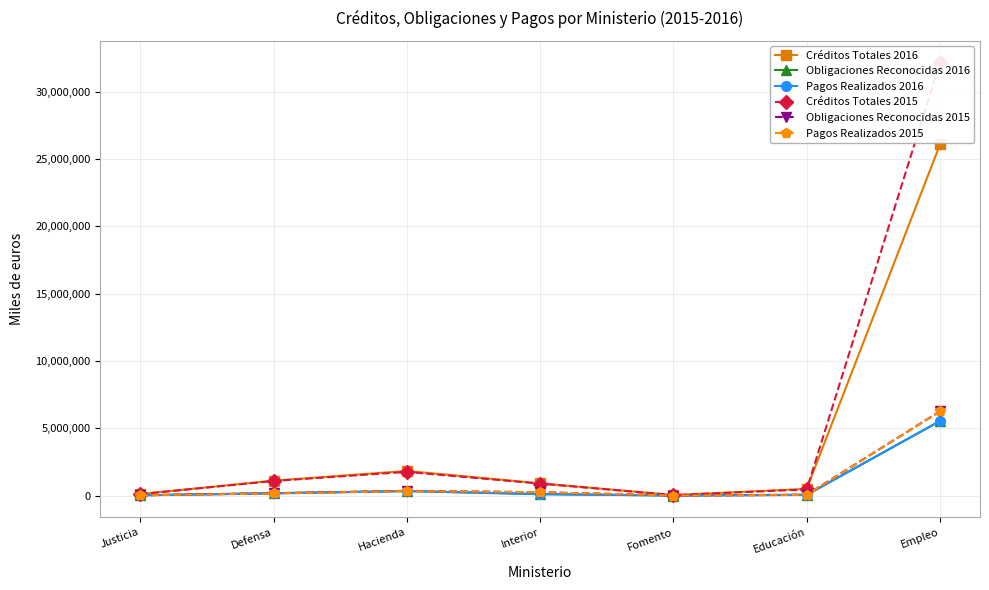

The value of Créditos Totales 2016 at Justicia is 183106. True or false?

False